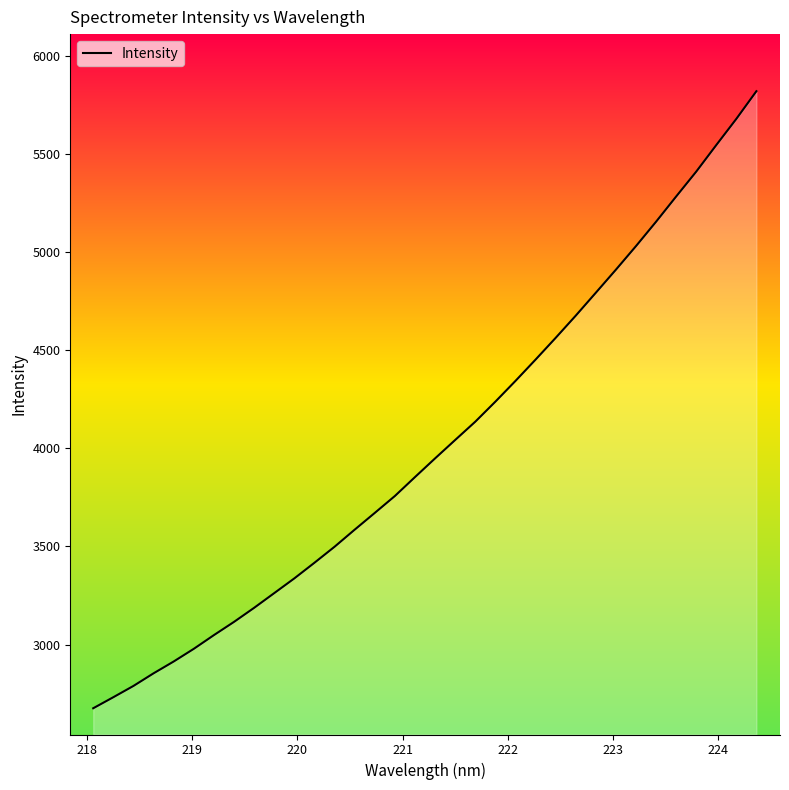

What is the maximum value shown in the chart?

5819.6